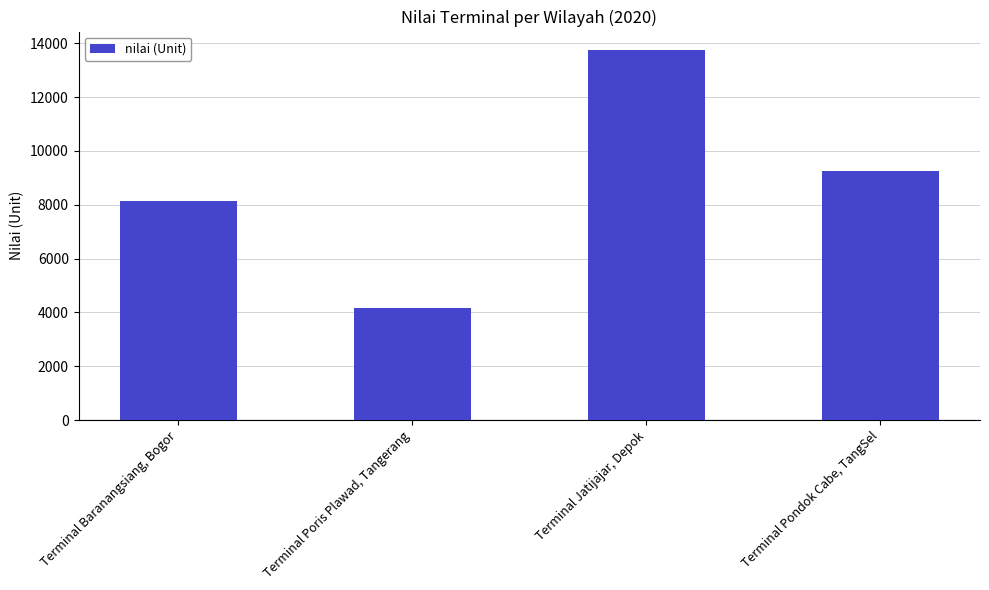

Rank the categories by value from lowest to highest.

Terminal Poris Plawad, Tangerang, Terminal Baranangsiang, Bogor, Terminal Pondok Cabe, TangSel, Terminal Jatijajar, Depok